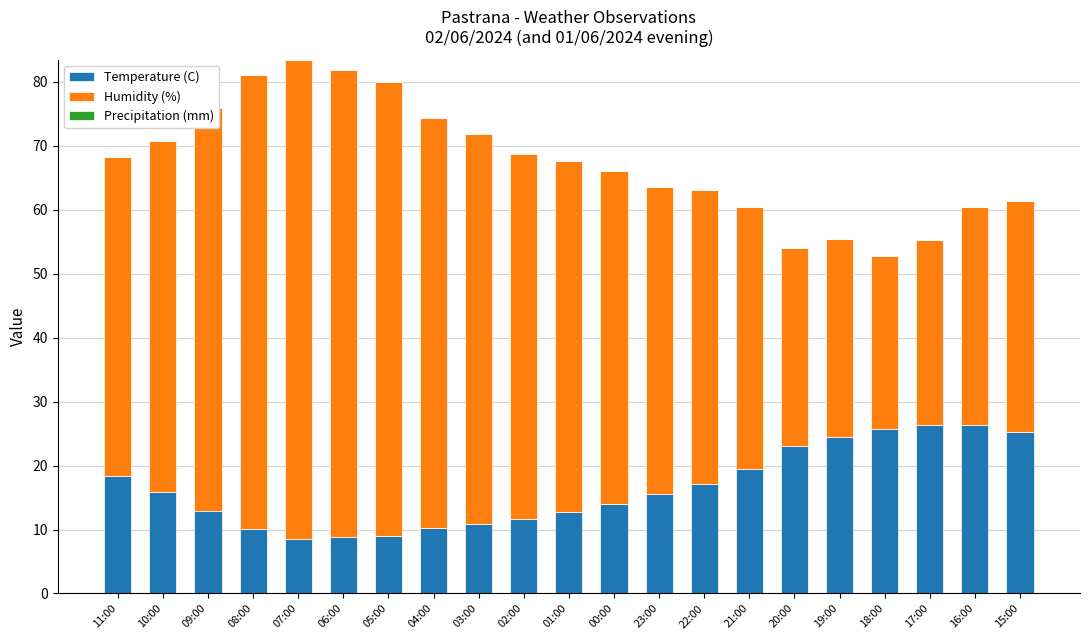

The Temperature (C) series shows 43.4 at 17:00. True or false?

False